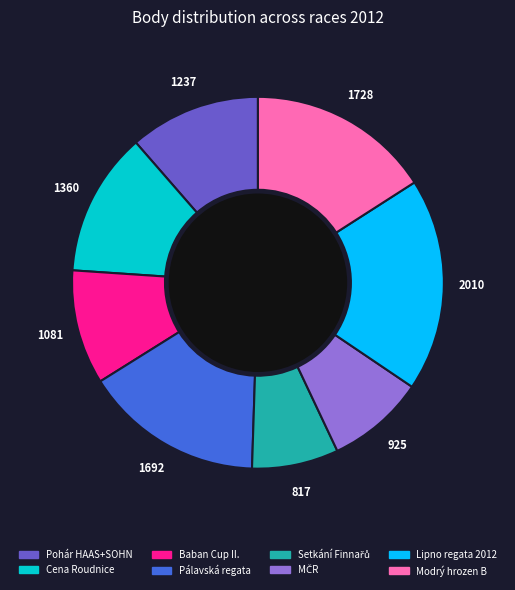

Does any single category account for the majority?

No